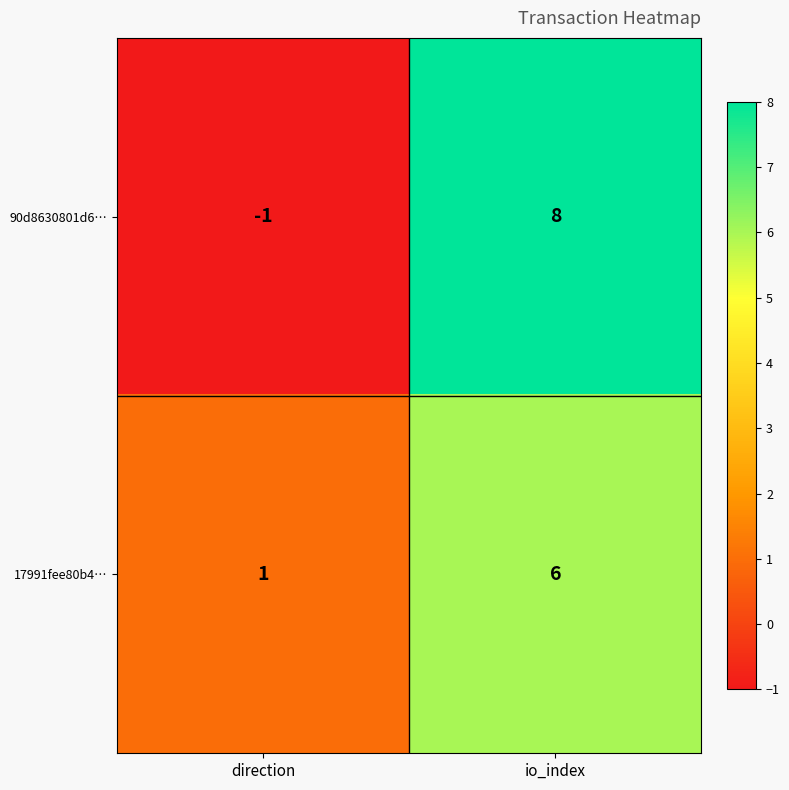

What is the sum of all 90d8630801d6… values?

7